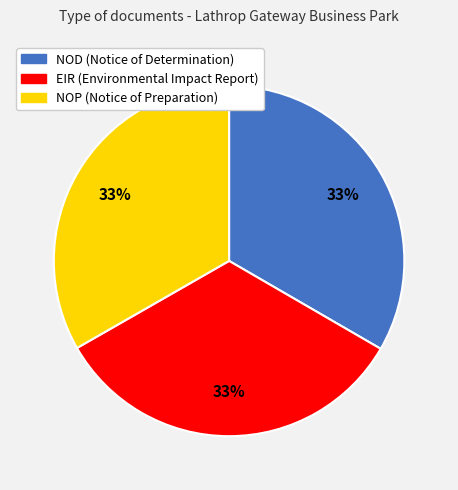

What percentage is the NOP slice, to the nearest percent?

33%